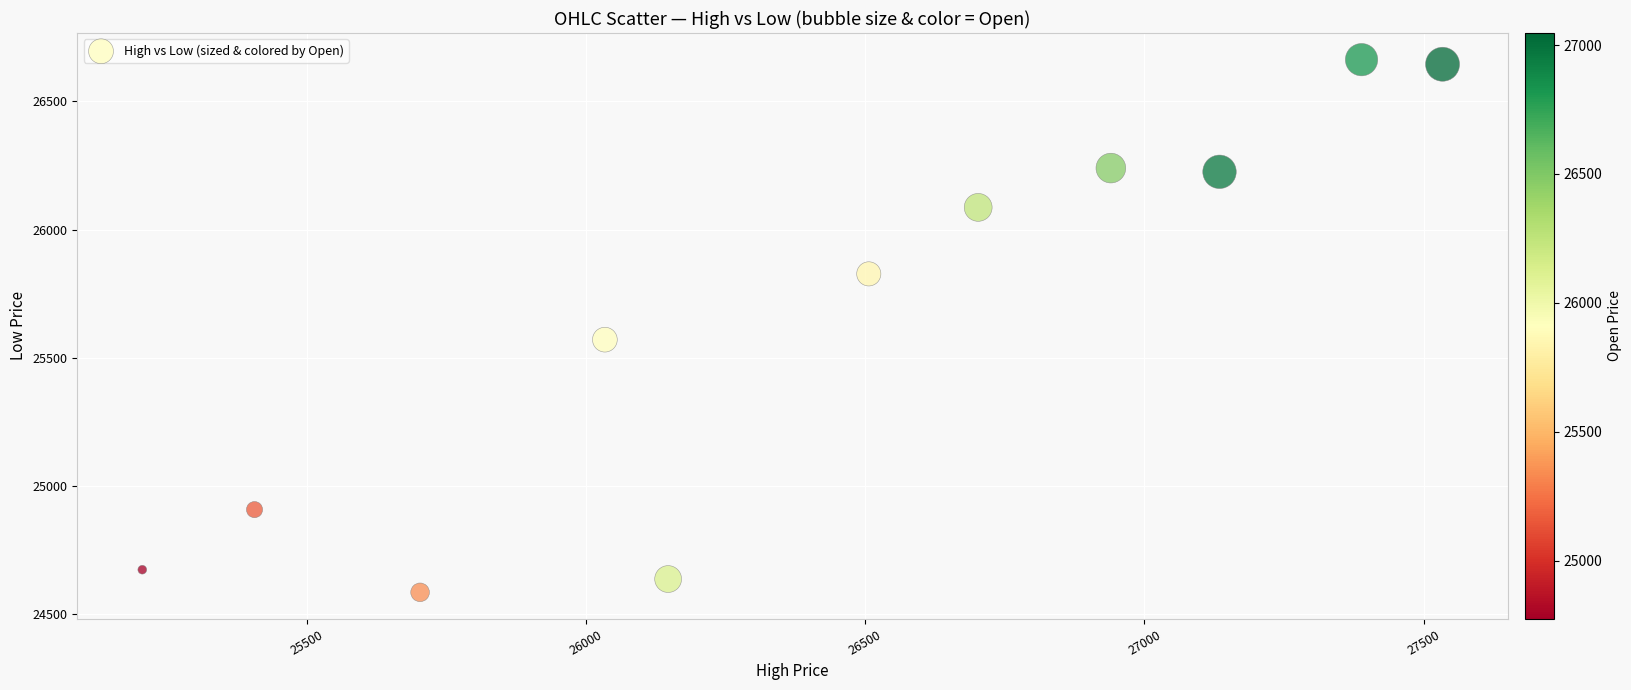

What is the range of Y values (max minus min)?

2076.9